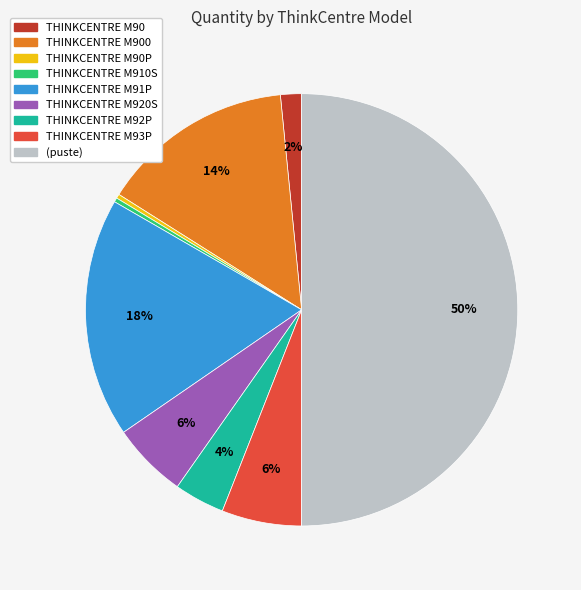

To the nearest percent, what is the average slice percentage?

11%